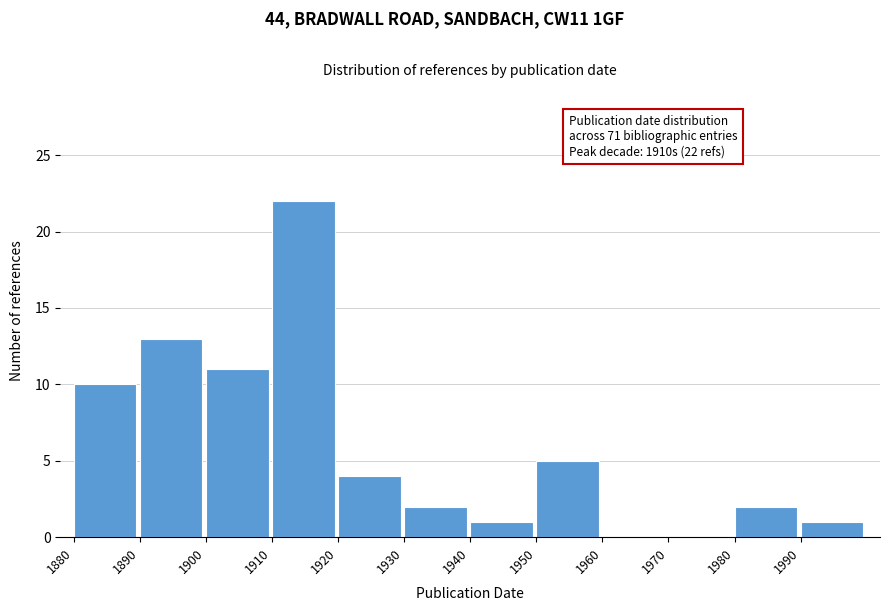

Over which range of the x-axis is the bar tallest?

1910 to 1920